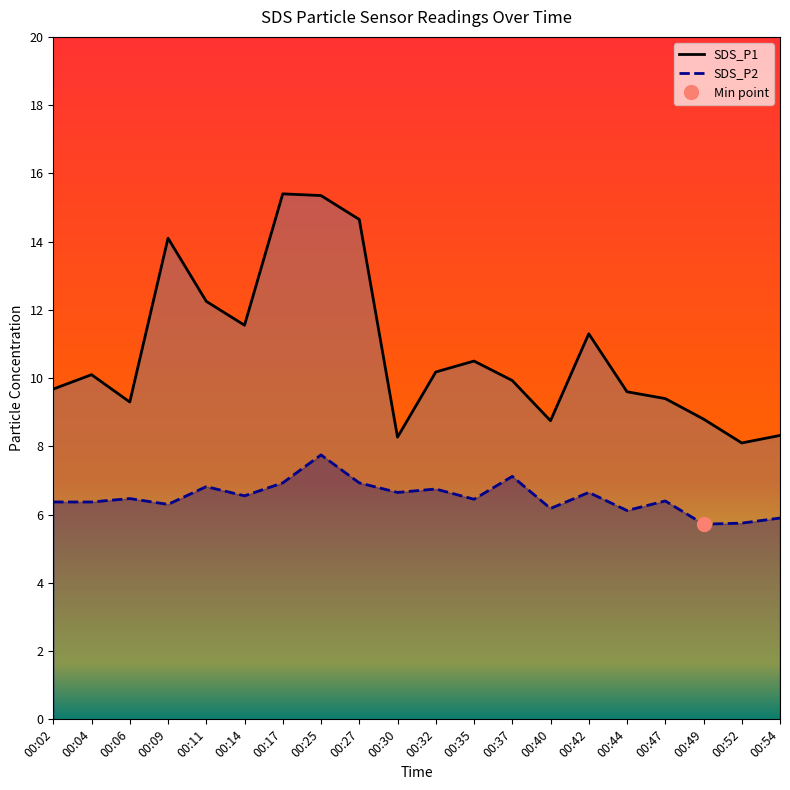

Does the chart have visible grid lines?

No